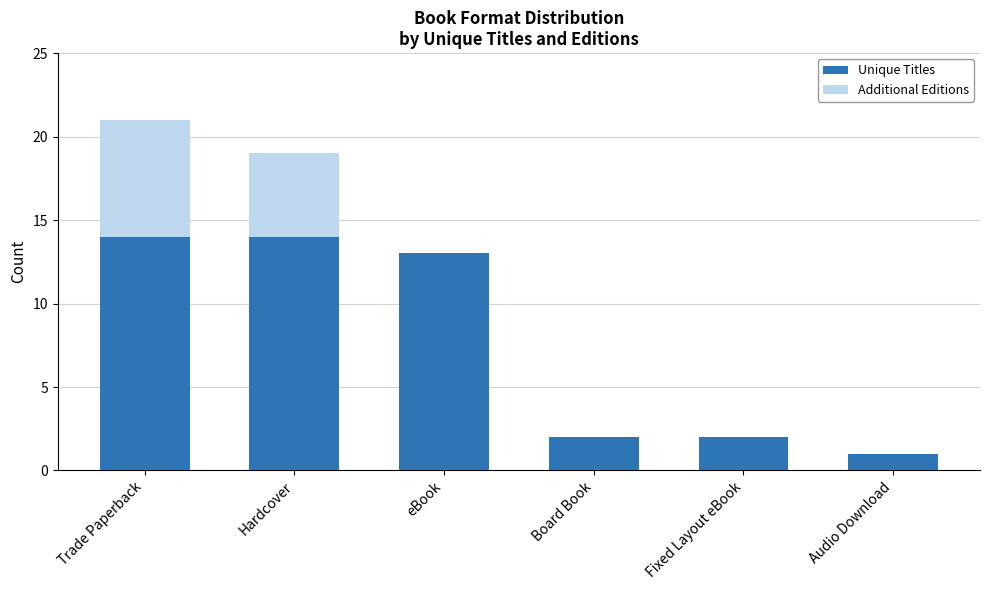

Read the Unique Titles value at Trade Paperback.

14